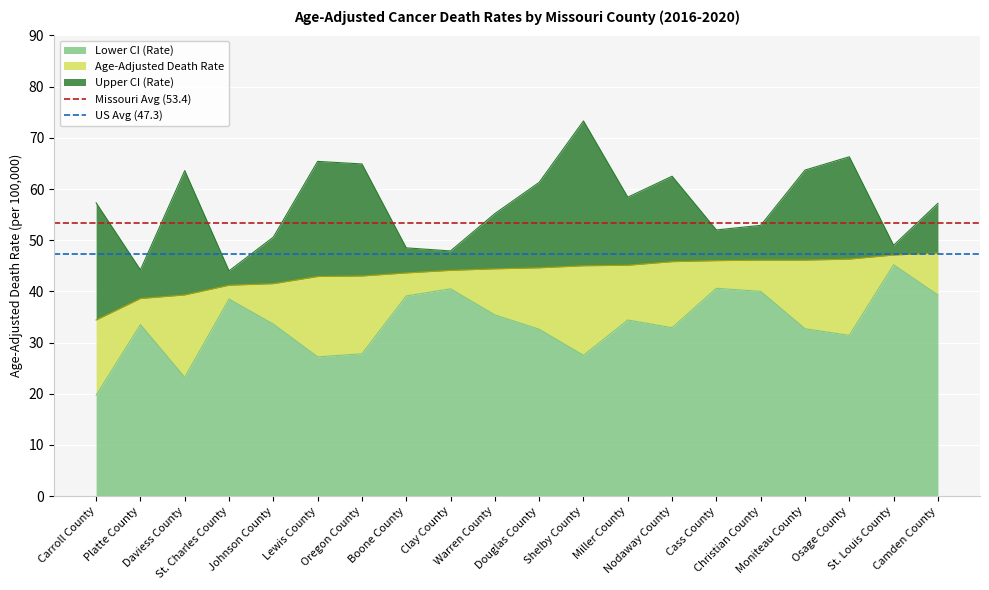

What is the highest value of the Lower CI (Rate) series?

45.2